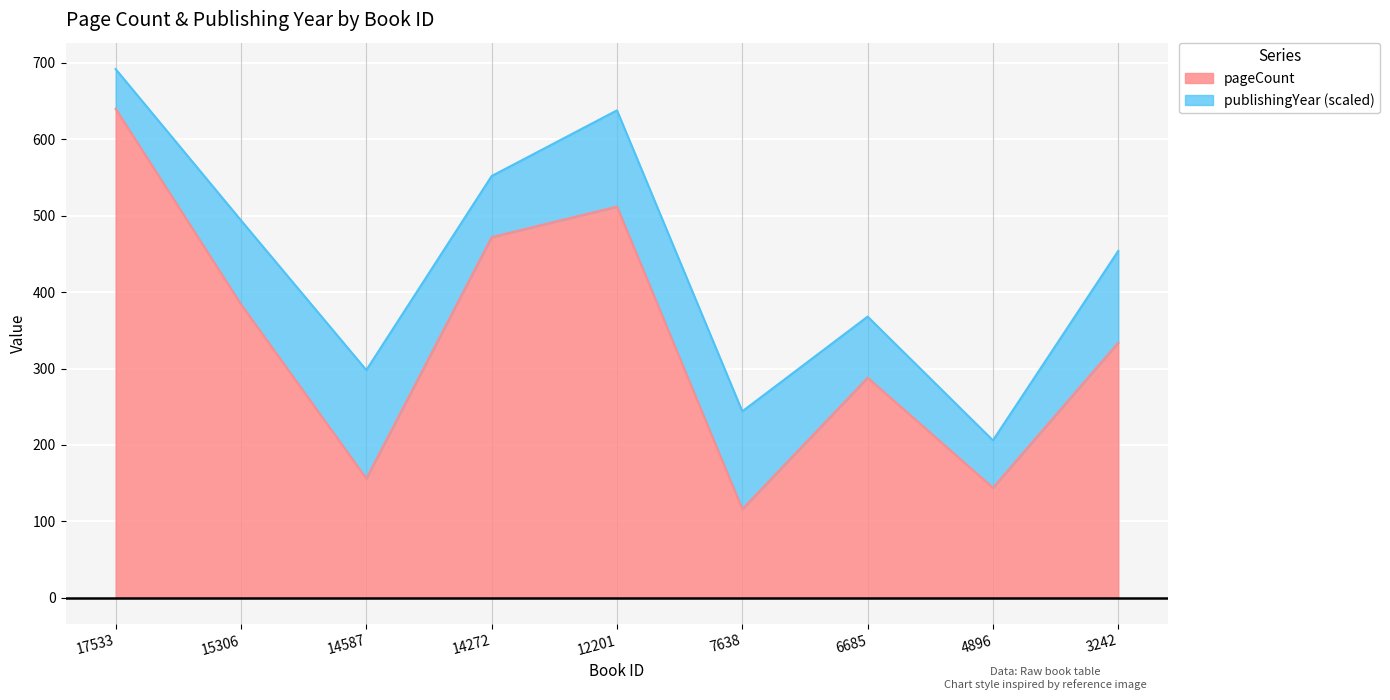

How many lines are shown in the chart?

2